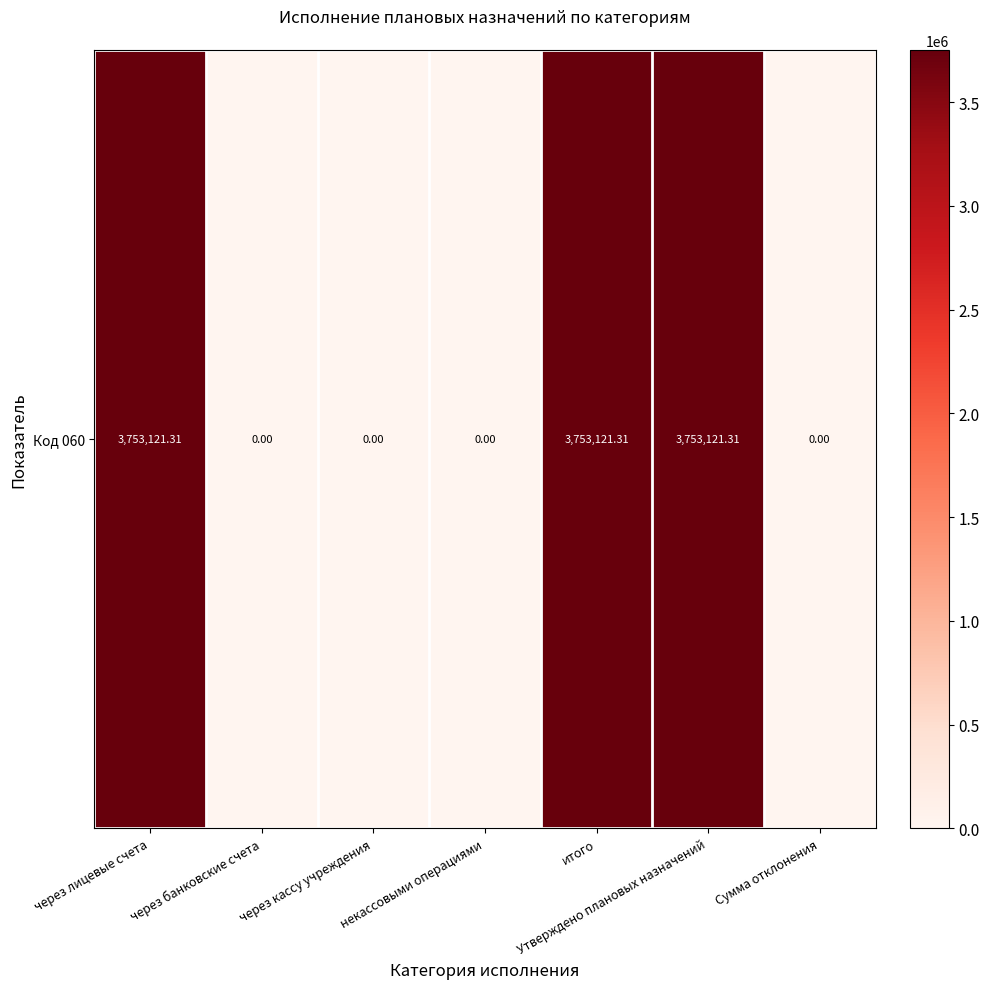

True or false: the data shows 3753121.3 at Утверждено плановых назначений.

True